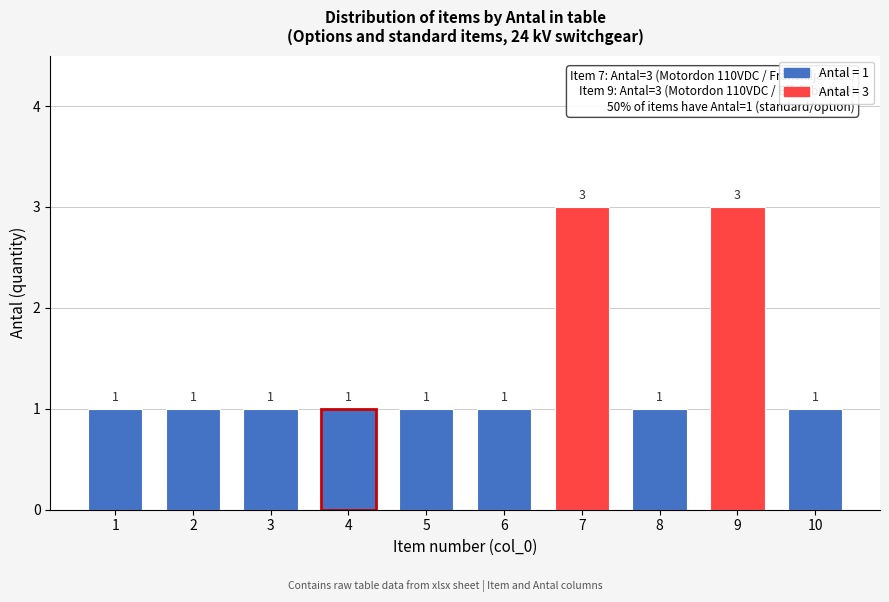

Reading right to left, what are all the values shown in this chart?

10=1	9=3	8=1	7=3	6=1	5=1	4=1	3=1	2=1	1=1